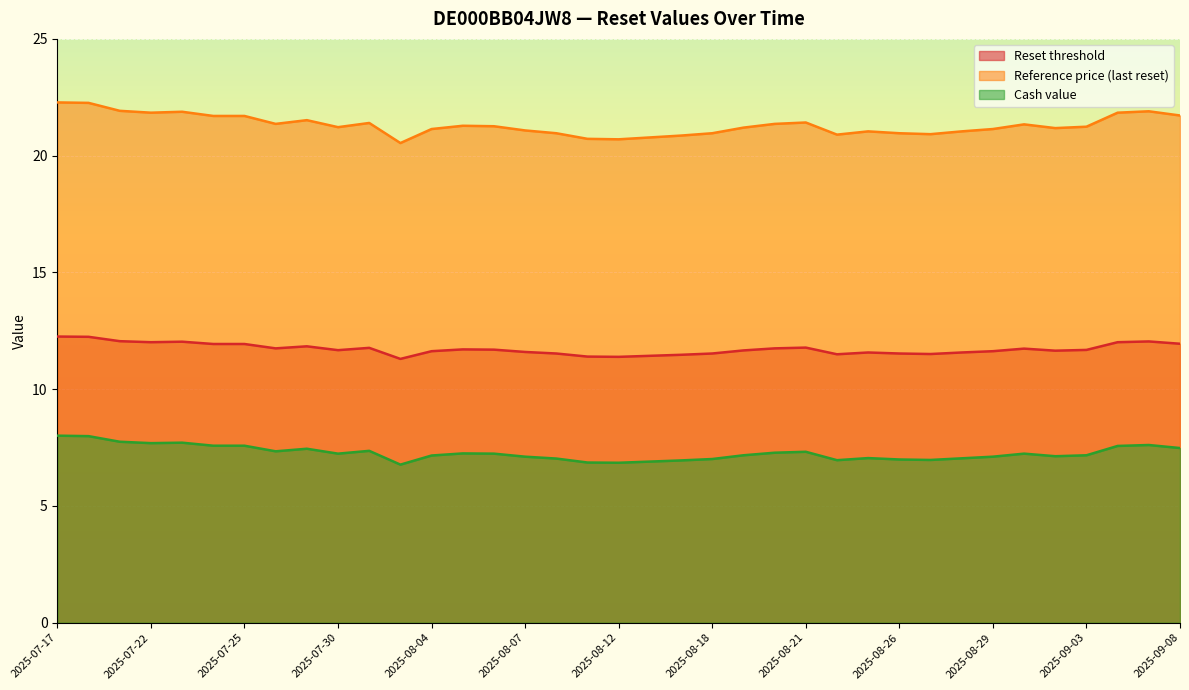

True or false: Cash value and Reference price (last reset) cross at least once.

False